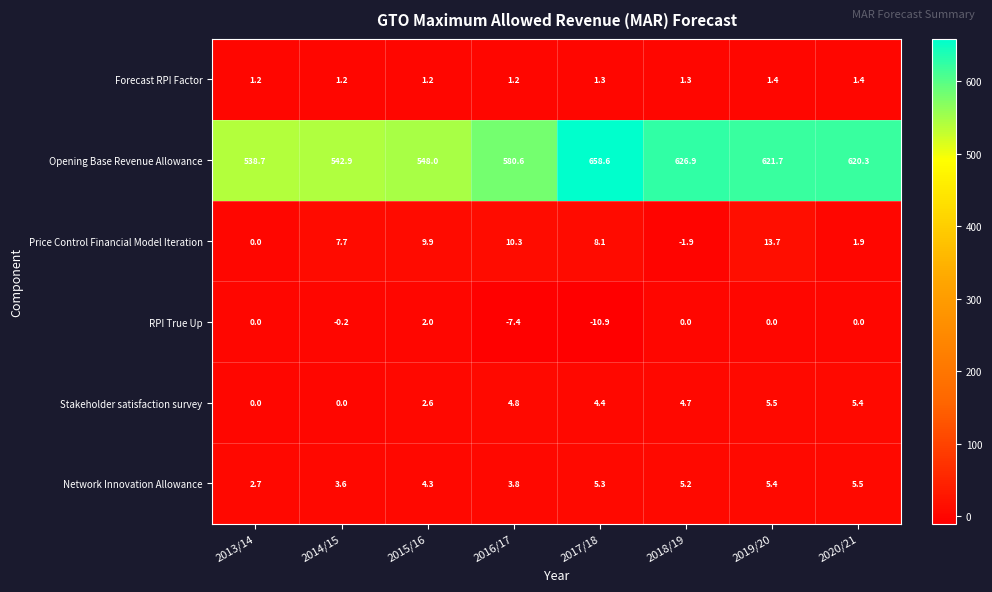

Rank the series at 2015/16 from highest to lowest value.

Opening Base Revenue Allowance, Price Control Financial Model Iteration, Network Innovation Allowance, Stakeholder satisfaction survey, RPI True Up, Forecast RPI Factor